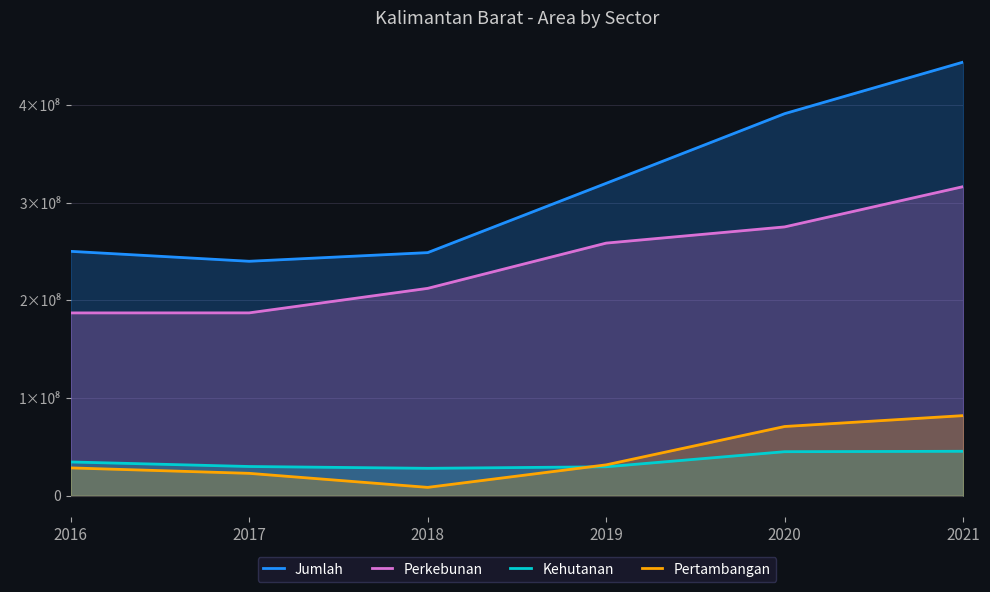

Rank the series at 2016 from highest to lowest value.

Jumlah, Perkebunan, Kehutanan, Pertambangan